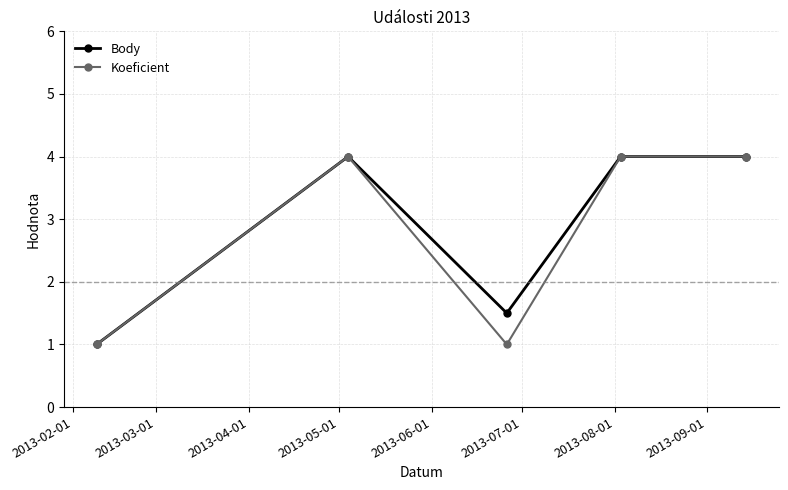

Reading left to right, what are all the values shown in this chart?

Body: 1.0	4.0	1.5	4.0	4.0
Koeficient: 1.0	4.0	1.0	4.0	4.0